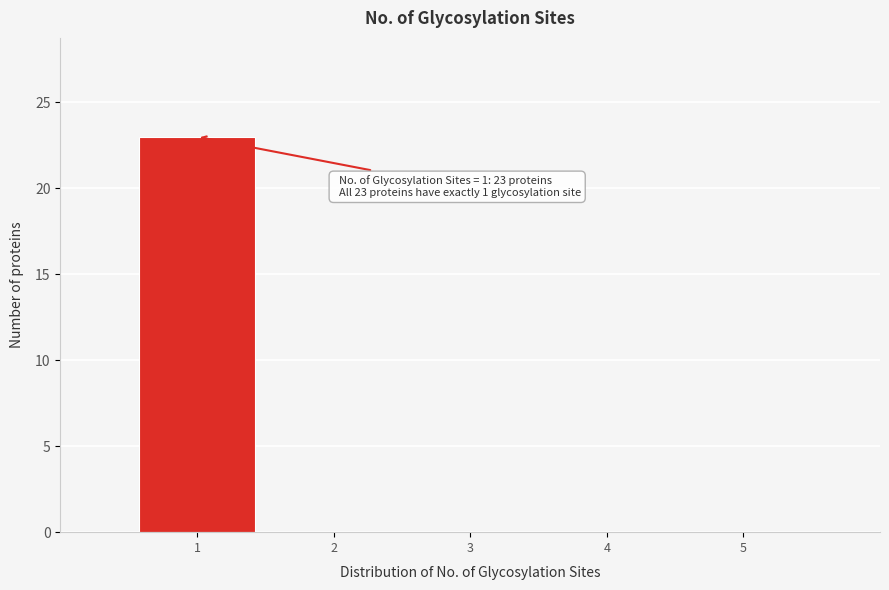

Over which range of the x-axis is the bar tallest?

0.5 to 1.5